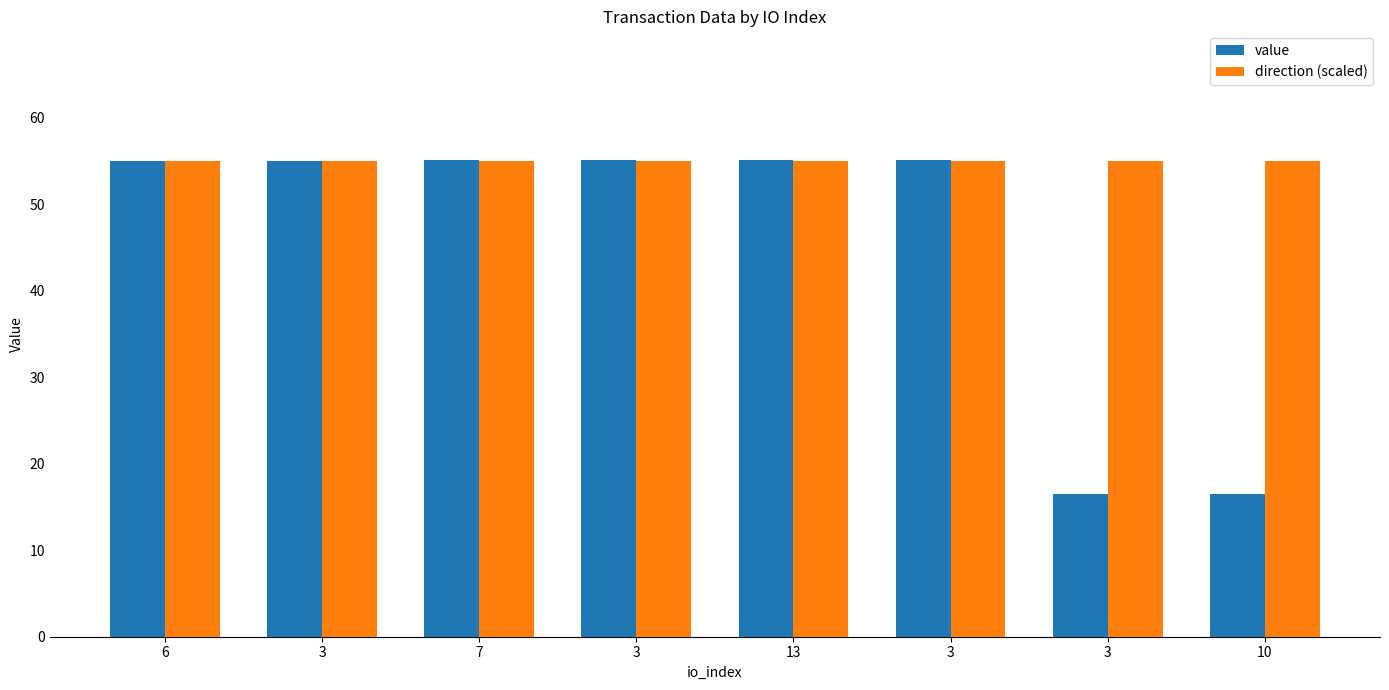

At which category is the sum across all series the highest?

7